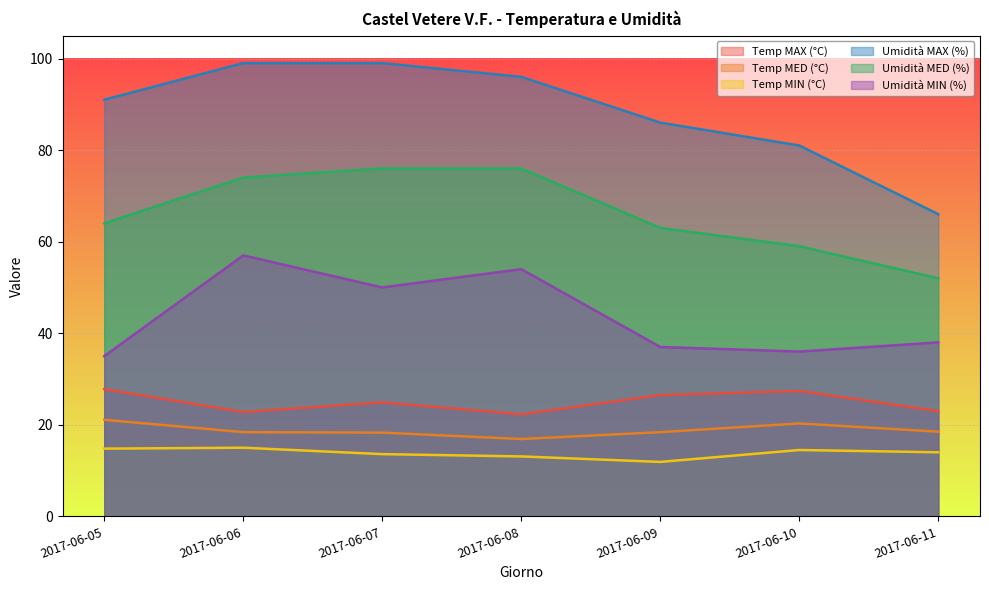

Reading left to right, list all the values displayed in this chart.

Temp MAX (°C): 2017-06-05=27.8	2017-06-06=22.8	2017-06-07=24.9	2017-06-08=22.3	2017-06-09=26.5	2017-06-10=27.4	2017-06-11=23.0
Temp MED (°C): 2017-06-05=21.1	2017-06-06=18.4	2017-06-07=18.3	2017-06-08=16.9	2017-06-09=18.4	2017-06-10=20.3	2017-06-11=18.5
Temp MIN (°C): 2017-06-05=14.8	2017-06-06=15.0	2017-06-07=13.6	2017-06-08=13.1	2017-06-09=11.9	2017-06-10=14.5	2017-06-11=14.0
Umidità MAX (%): 2017-06-05=91.0	2017-06-06=99.0	2017-06-07=99.0	2017-06-08=96.0	2017-06-09=86.0	2017-06-10=81.0	2017-06-11=66.0
Umidità MED (%): 2017-06-05=64.0	2017-06-06=74.0	2017-06-07=76.0	2017-06-08=76.0	2017-06-09=63.0	2017-06-10=59.0	2017-06-11=52.0
Umidità MIN (%): 2017-06-05=35.0	2017-06-06=57.0	2017-06-07=50.0	2017-06-08=54.0	2017-06-09=37.0	2017-06-10=36.0	2017-06-11=38.0